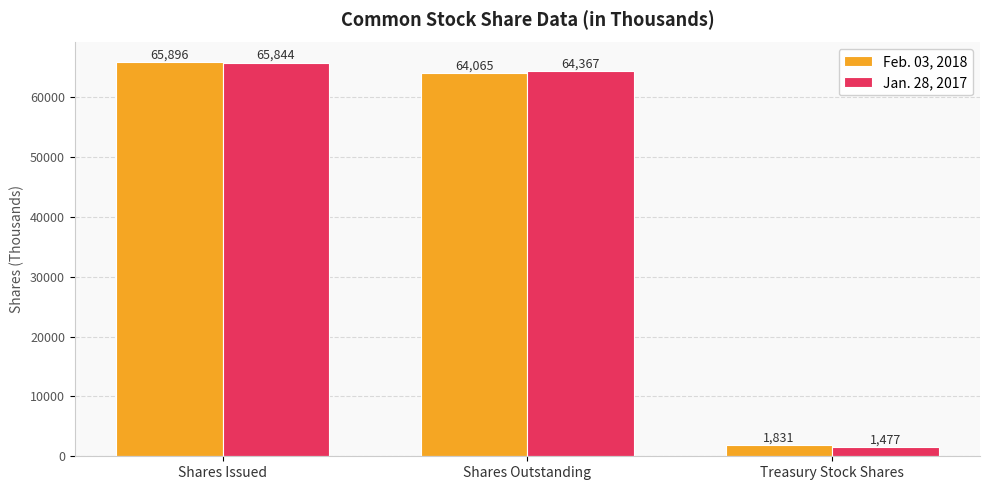

How many values in the Jan. 28, 2017 series are below 64367?

1